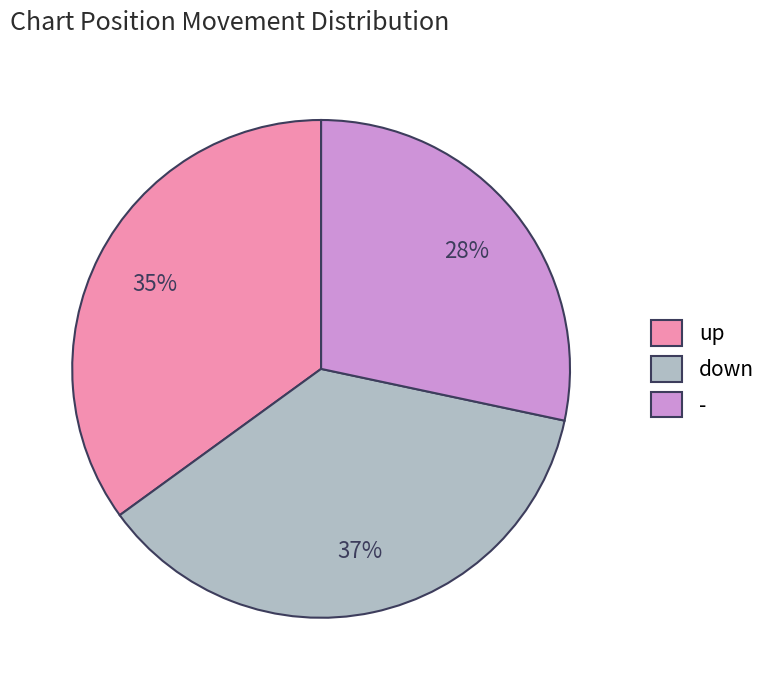

How many segments does this pie chart have?

3